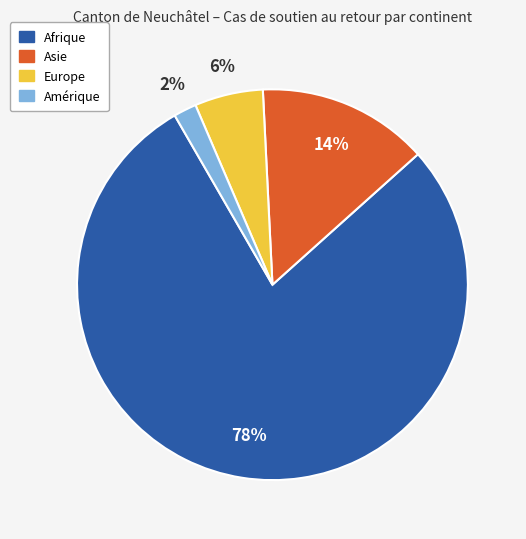

To the nearest percent, what portion does Europe represent?

6%